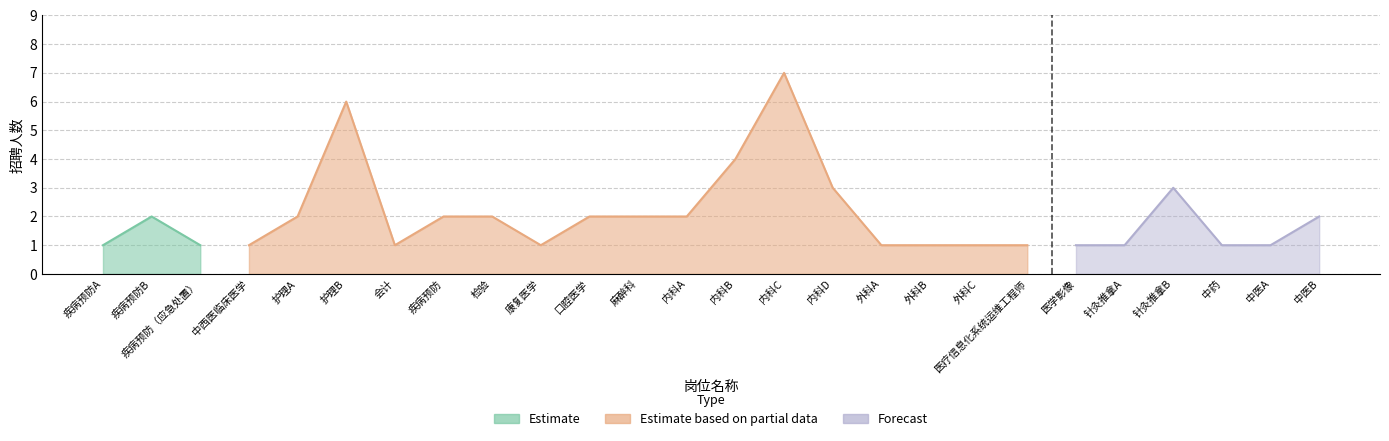

What is the change in value from 内科B to 外科B?

-3